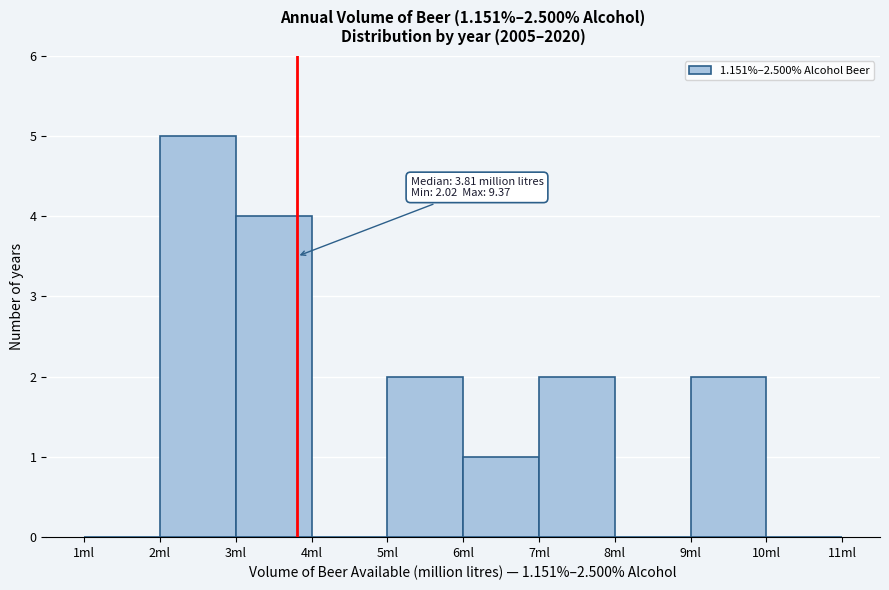

Over which range of the x-axis is the bar tallest?

2 to 3